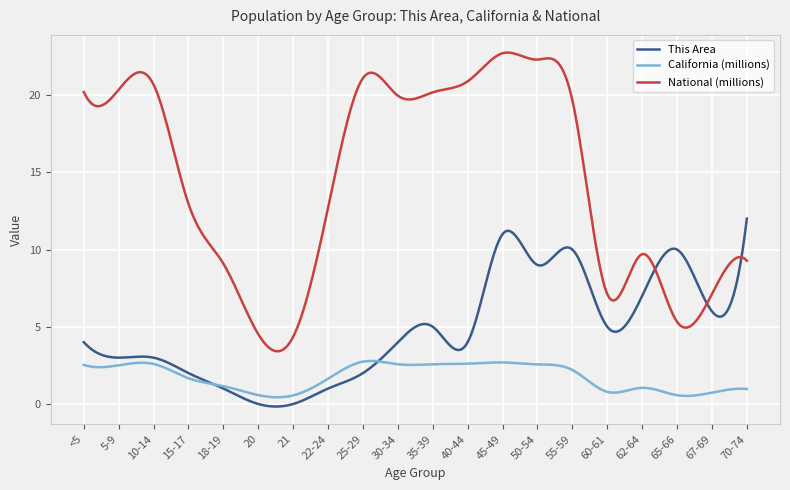

What are all the series names shown in the legend?

This Area, California (millions), National (millions)